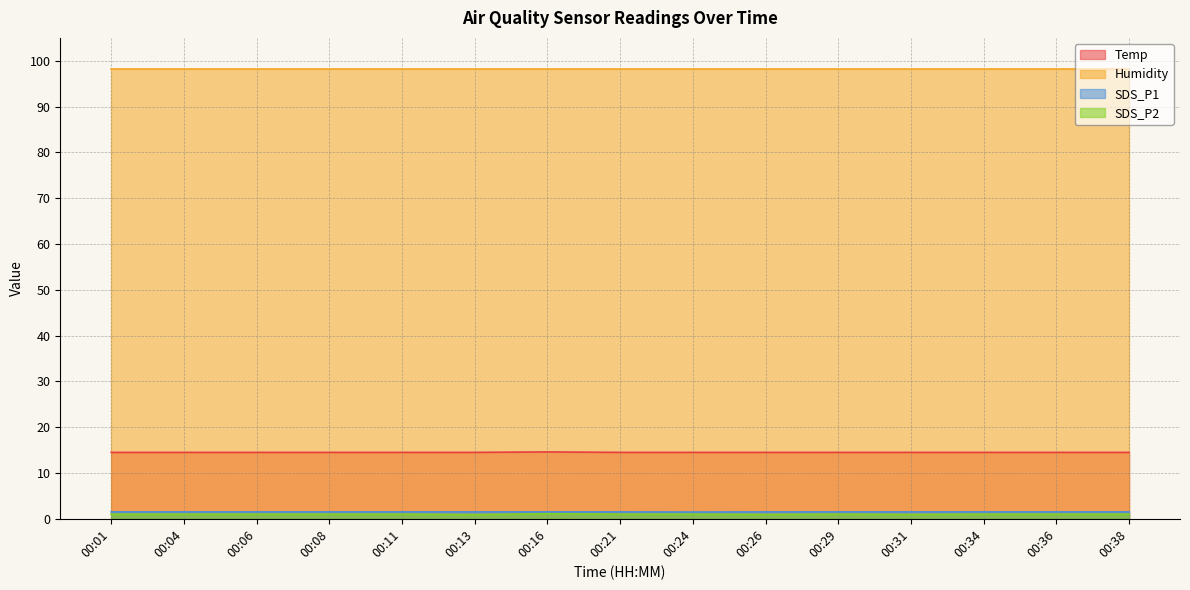

Where does the SDS_P2 series first go above 1?

00:16